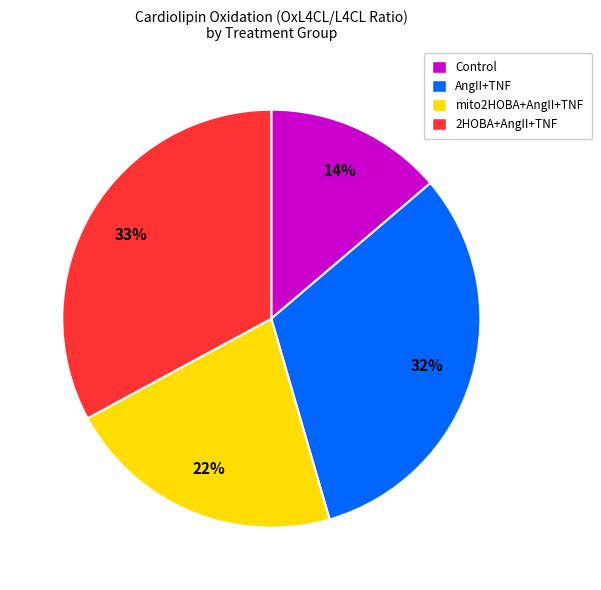

Do Control and mito2HOBA+AngII+TNF together represent more than half of the pie?

No